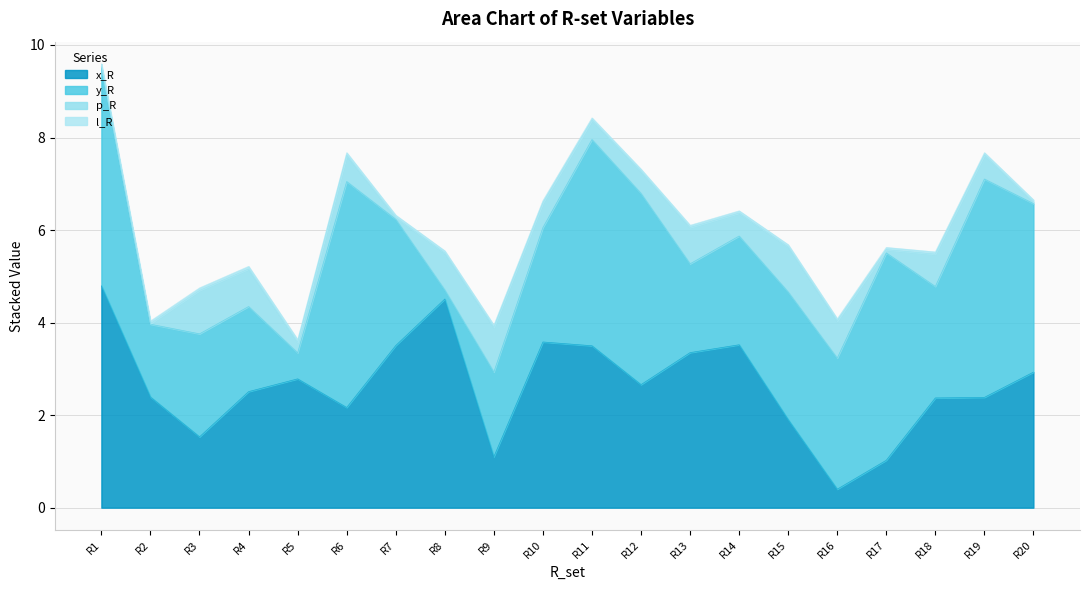

At how many categories does at least one series exceed 0?

20